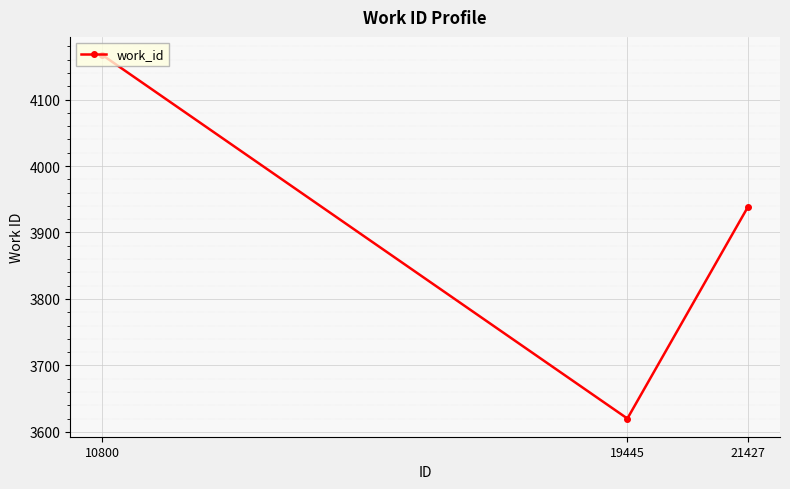

Rank the categories by value from lowest to highest.

19445, 21427, 10800